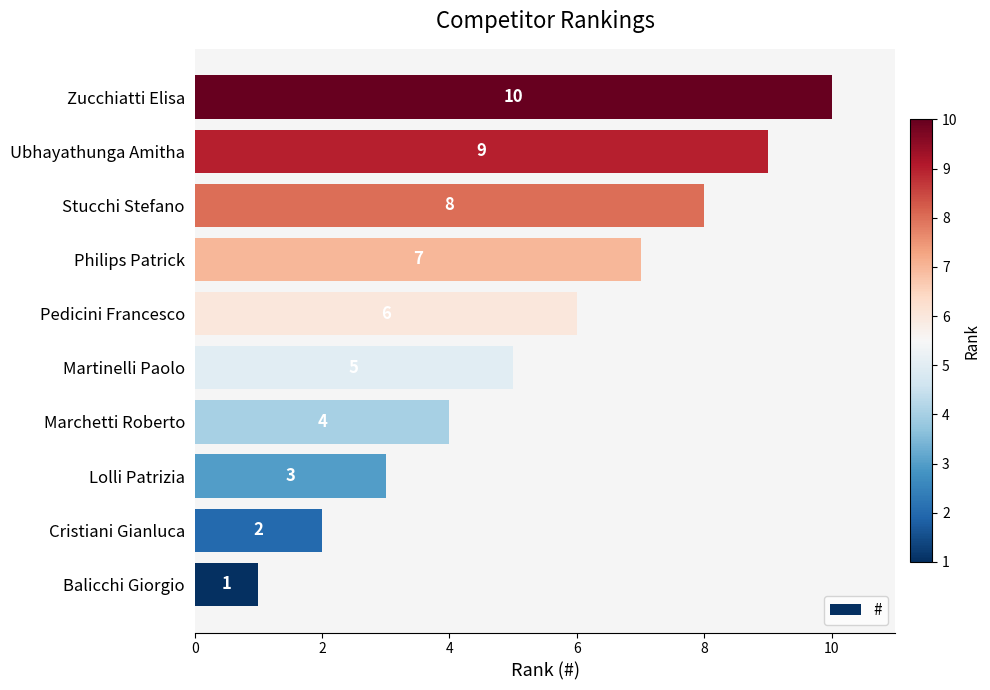

How many values are between 3 and 8?

6